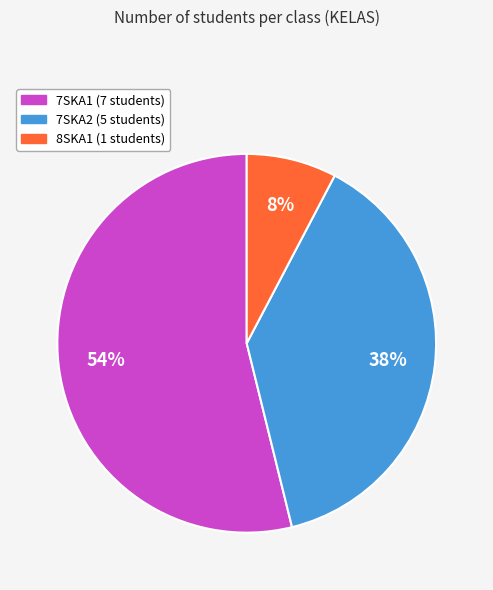

To the nearest percent, what is the combined percentage of 8SKA1 and 7SKA1?

62%